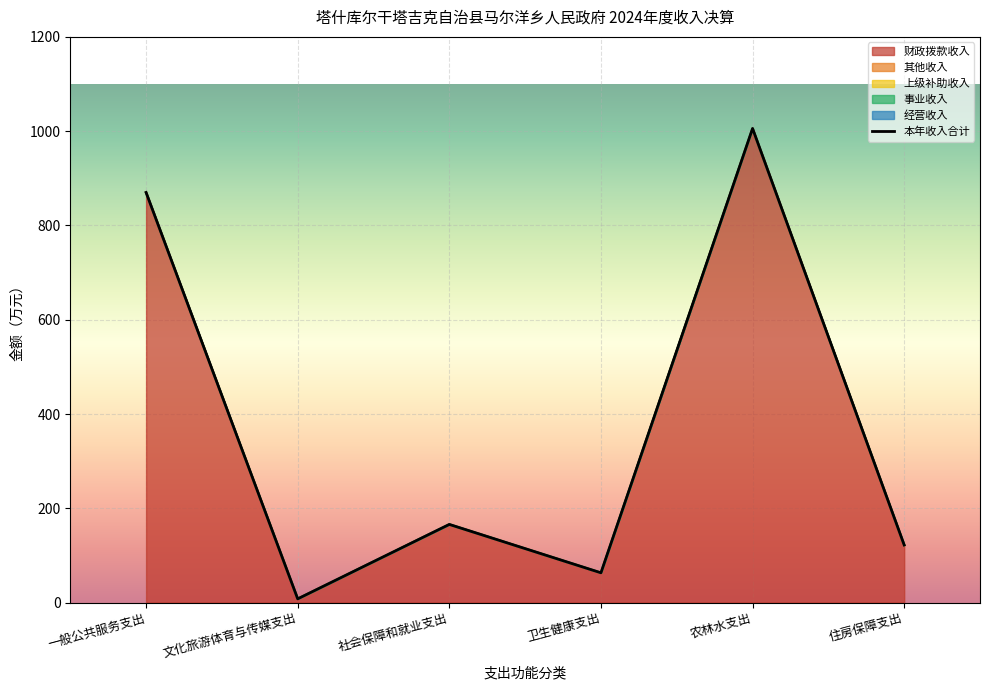

What is the total value across all series at 一般公共服务支出?

870.0